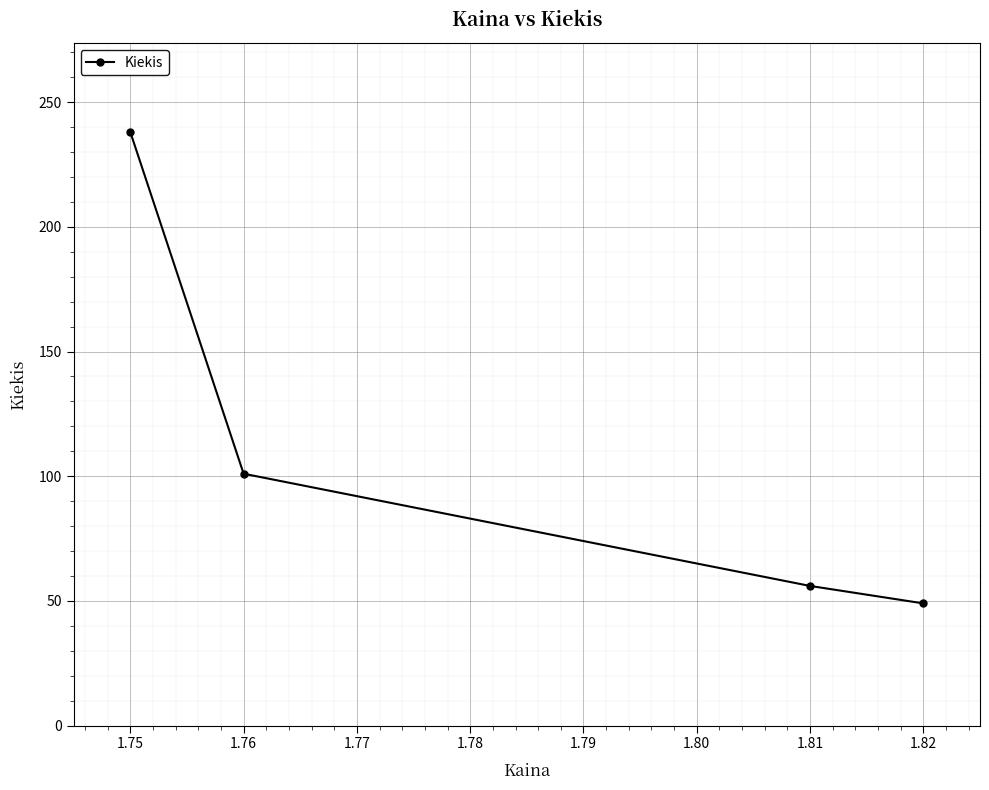

The value at 1.76 is 101. True or false?

True